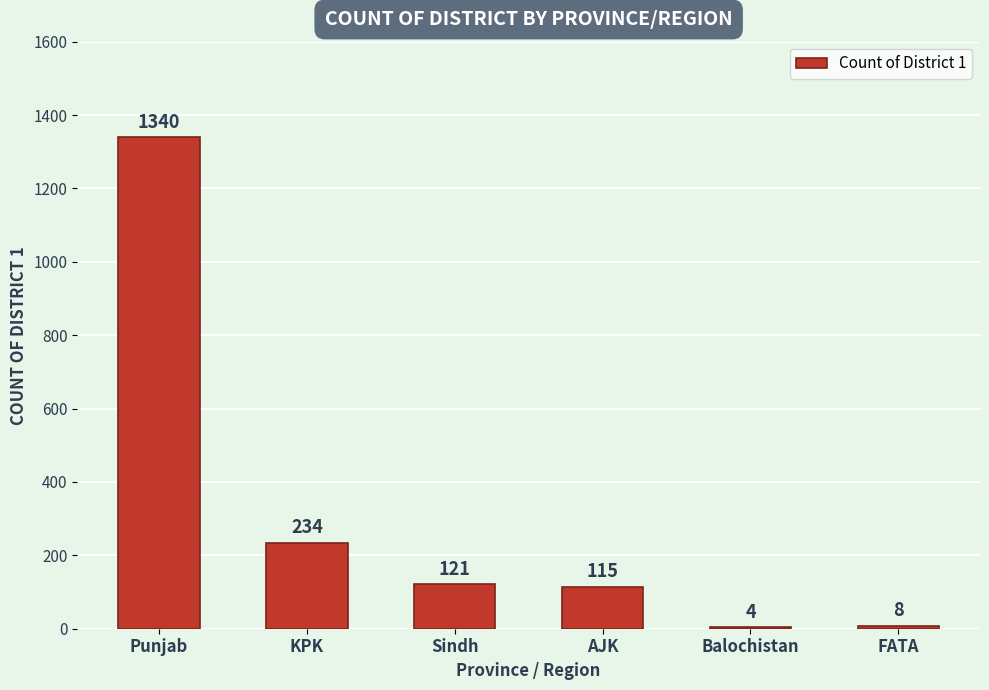

Are the bars horizontal?

No